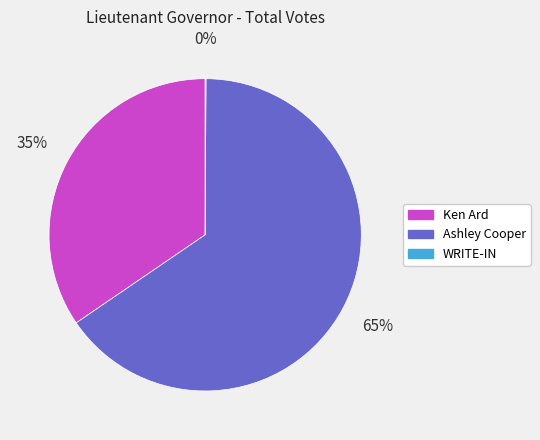

Which has a higher value, Ken Ard or Ashley Cooper?

Ashley Cooper